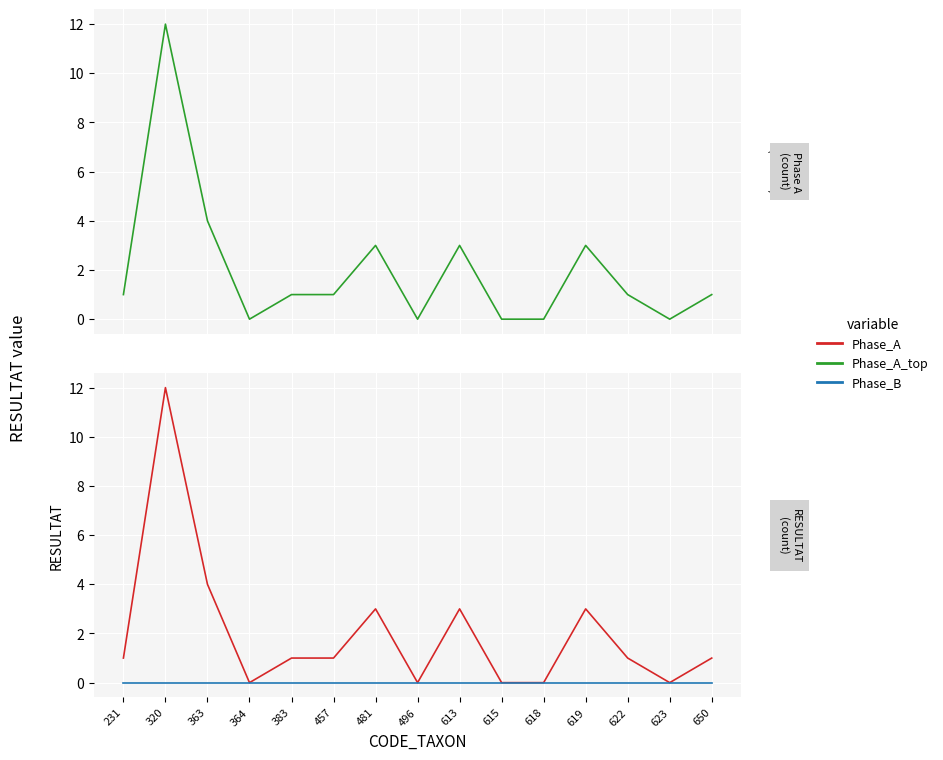

Is it true that Phase_A_top equals 7 at 364?

False